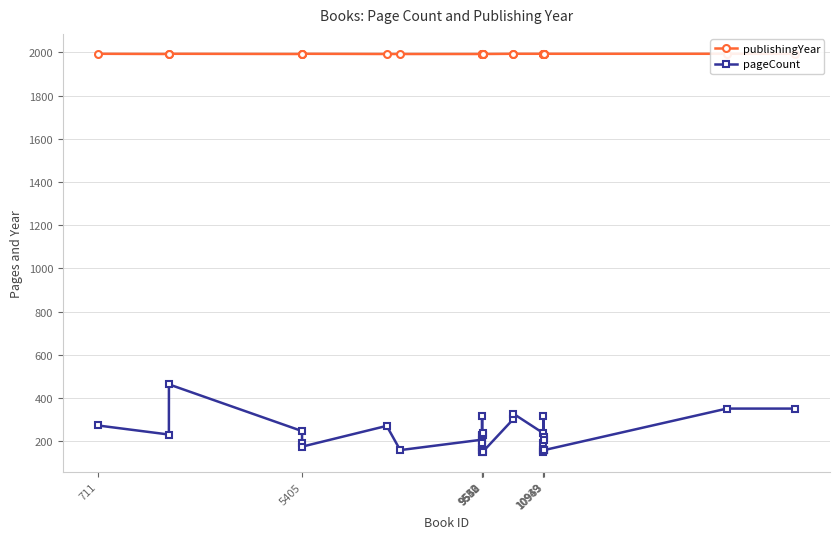

True or false: pageCount has more than 0 interior local peaks.

True